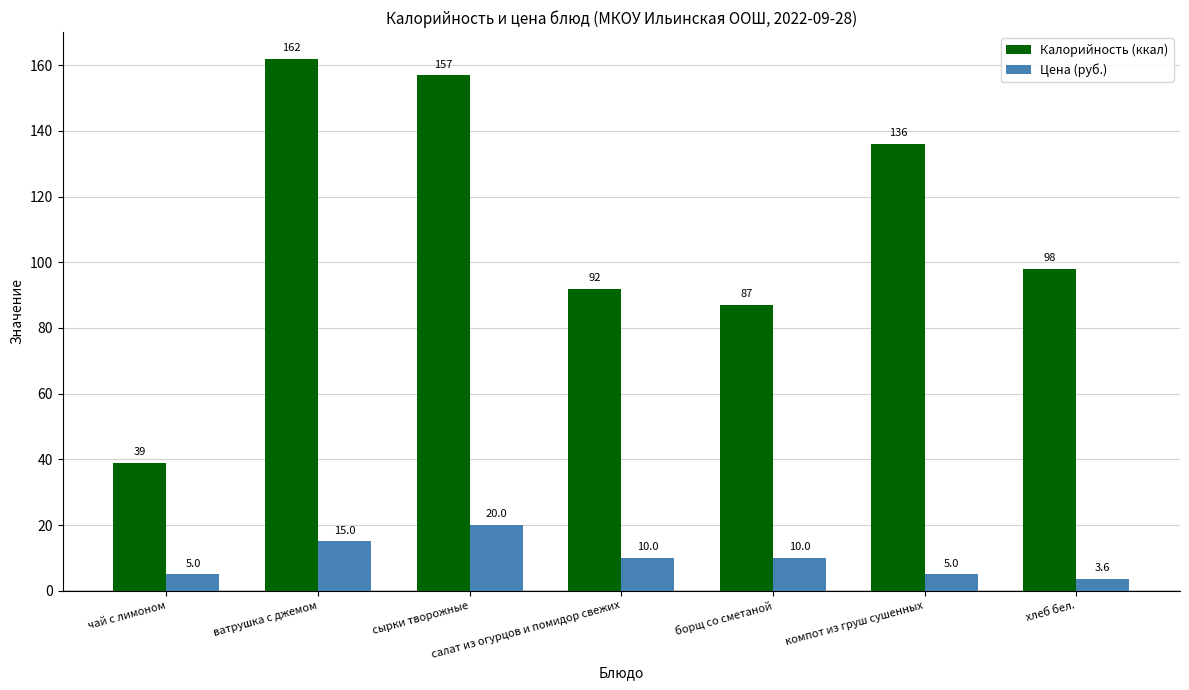

What is the greatest value displayed?

162.0